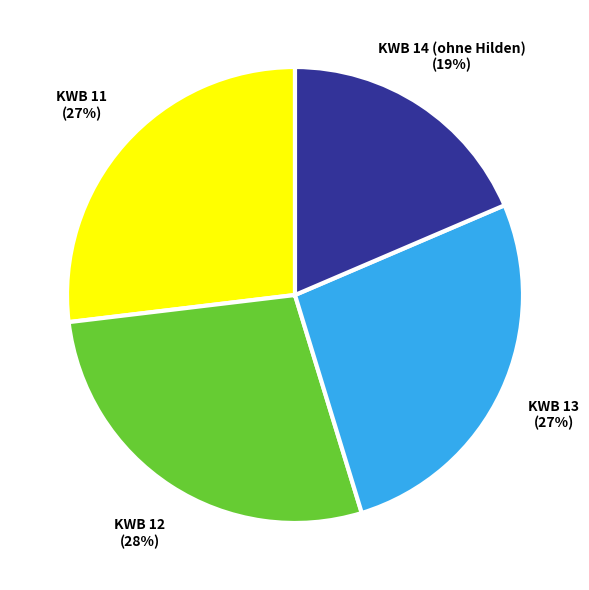

To the nearest percent, what is the average slice percentage?

25%